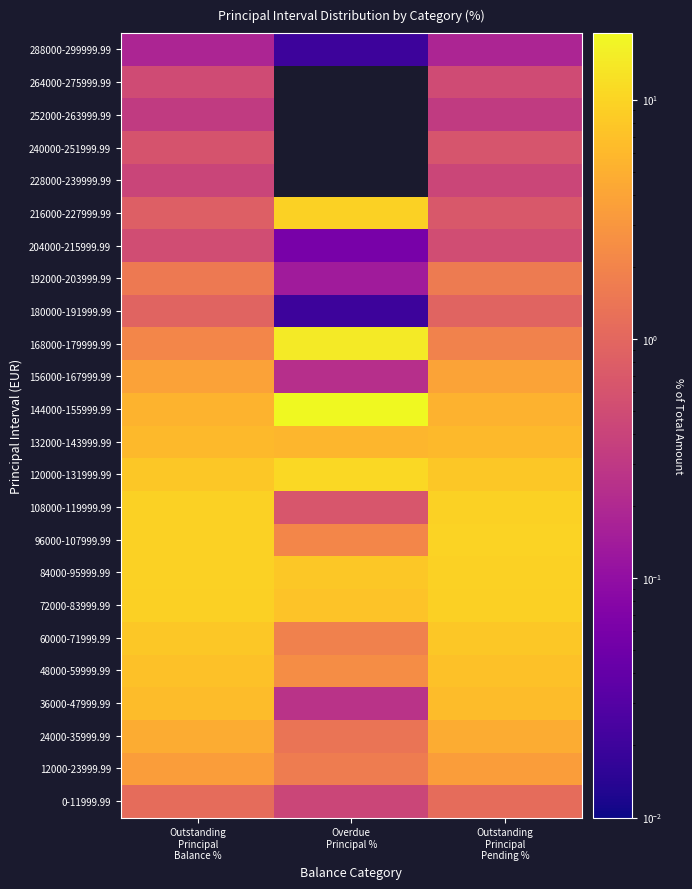

At how many categories does at least one series exceed 13?

1